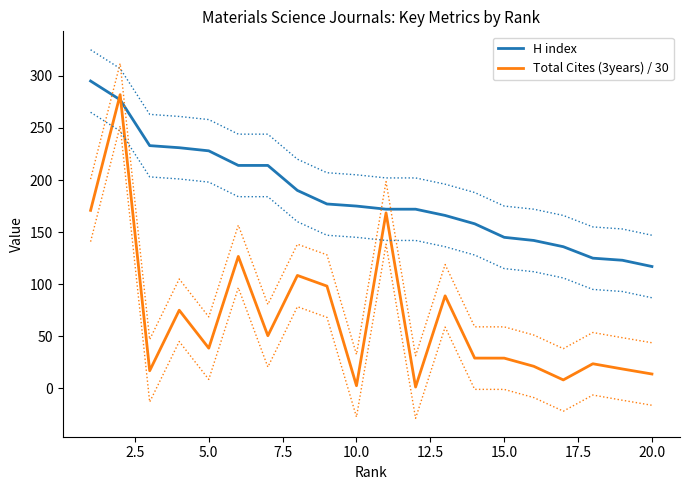

True or false: Total Cites (3years) / 30 has more than 2 points higher than both neighbors.

True